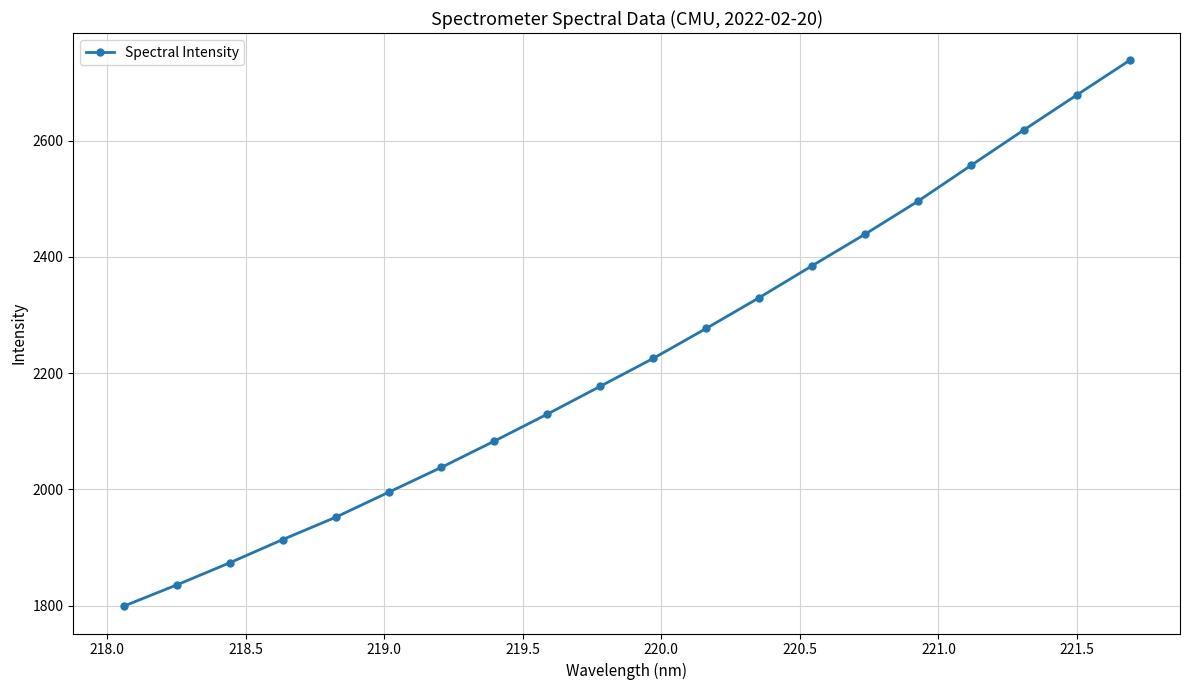

True or false: there are more than 2 points higher than both neighbors.

False